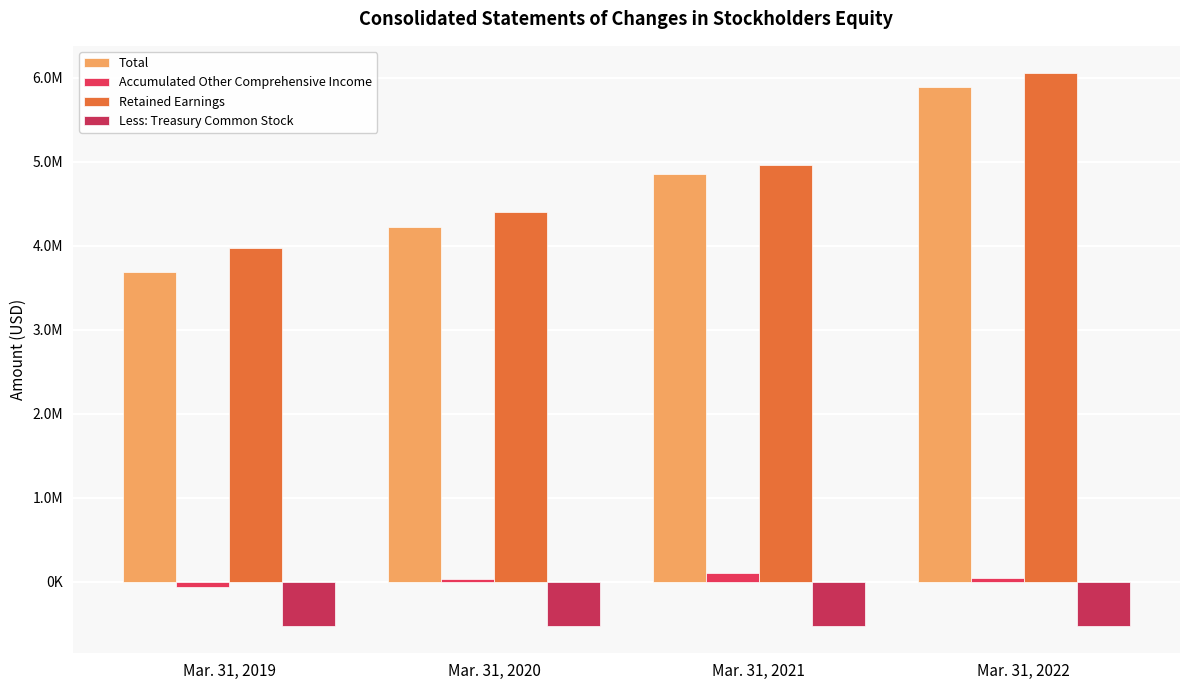

Are the bars horizontal?

No